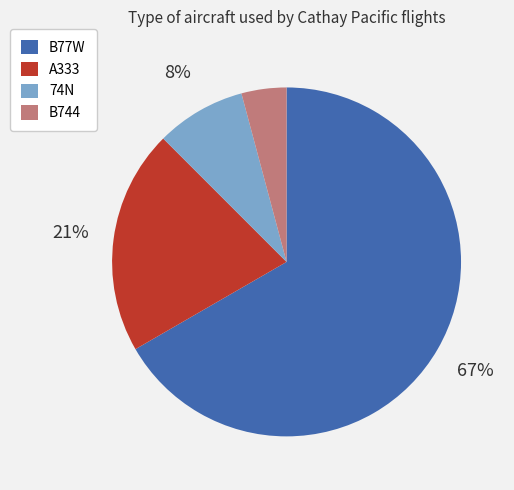

Approximately how many times larger is the value at B77W compared to A333?

3.2